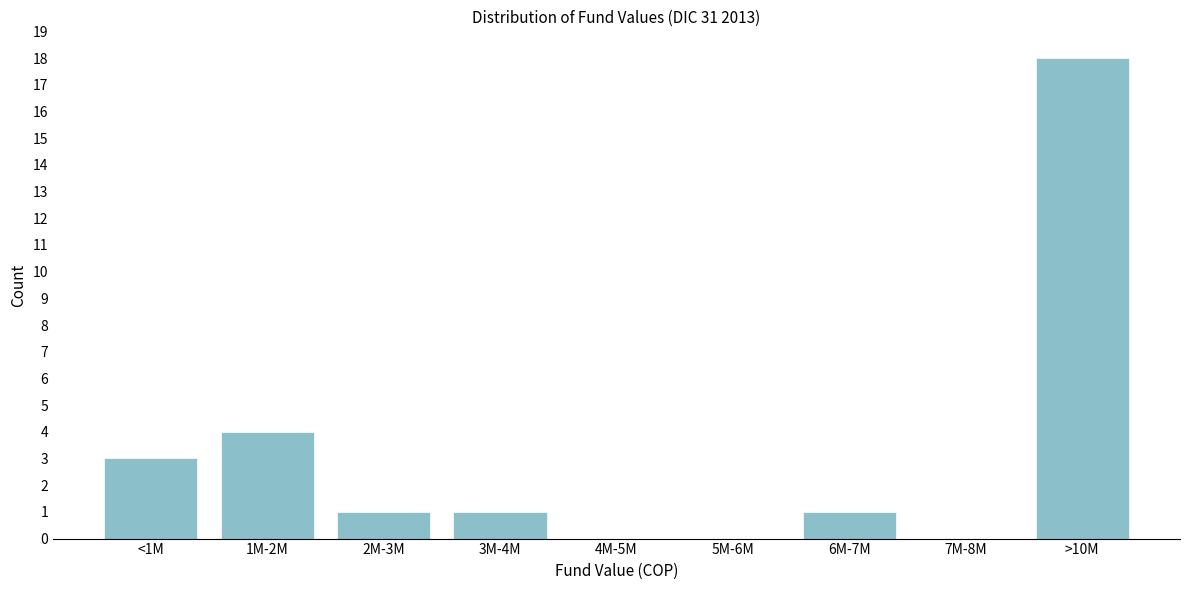

Reading left to right, list all the values displayed in this chart.

<1M=3	1M-2M=4	2M-3M=1	3M-4M=1	4M-5M=0	5M-6M=0	6M-7M=1	7M-8M=0	>10M=18